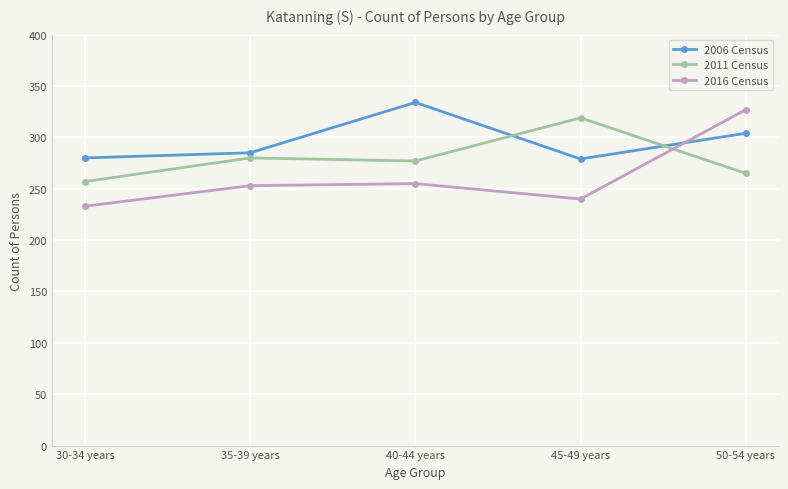

At which category does 2006 Census reach its first local peak?

40-44 years